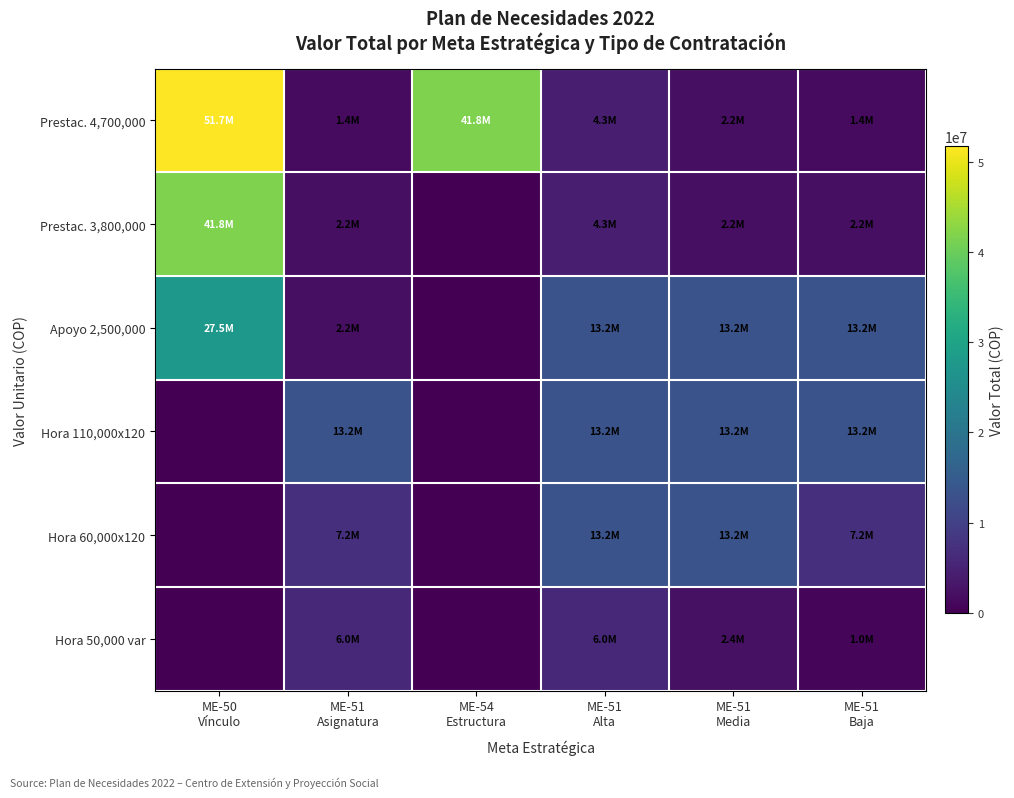

What is the total value across all series at ME-51
Alta?

54240000